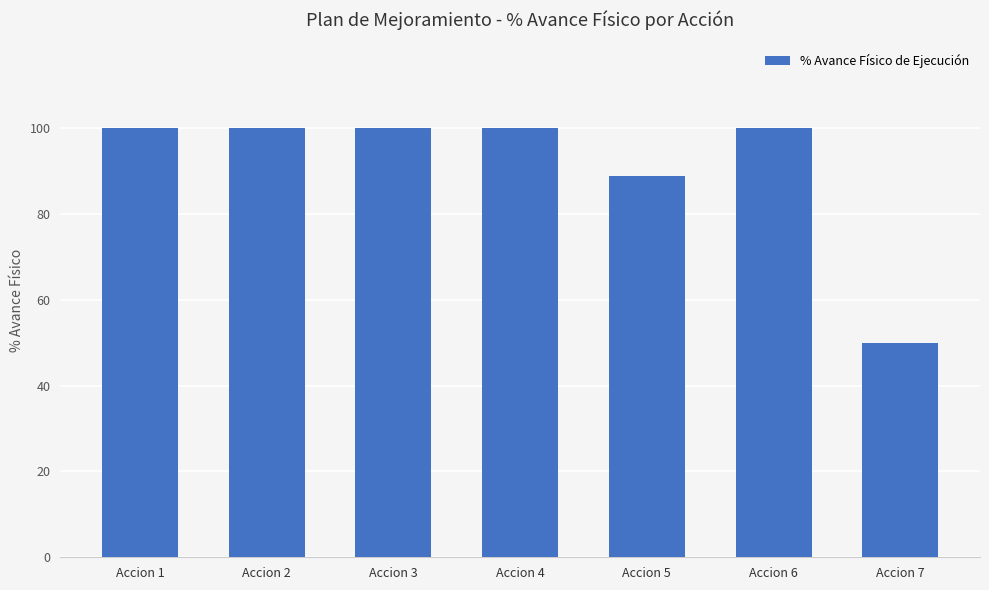

What is the difference between the second highest and second lowest values?

11